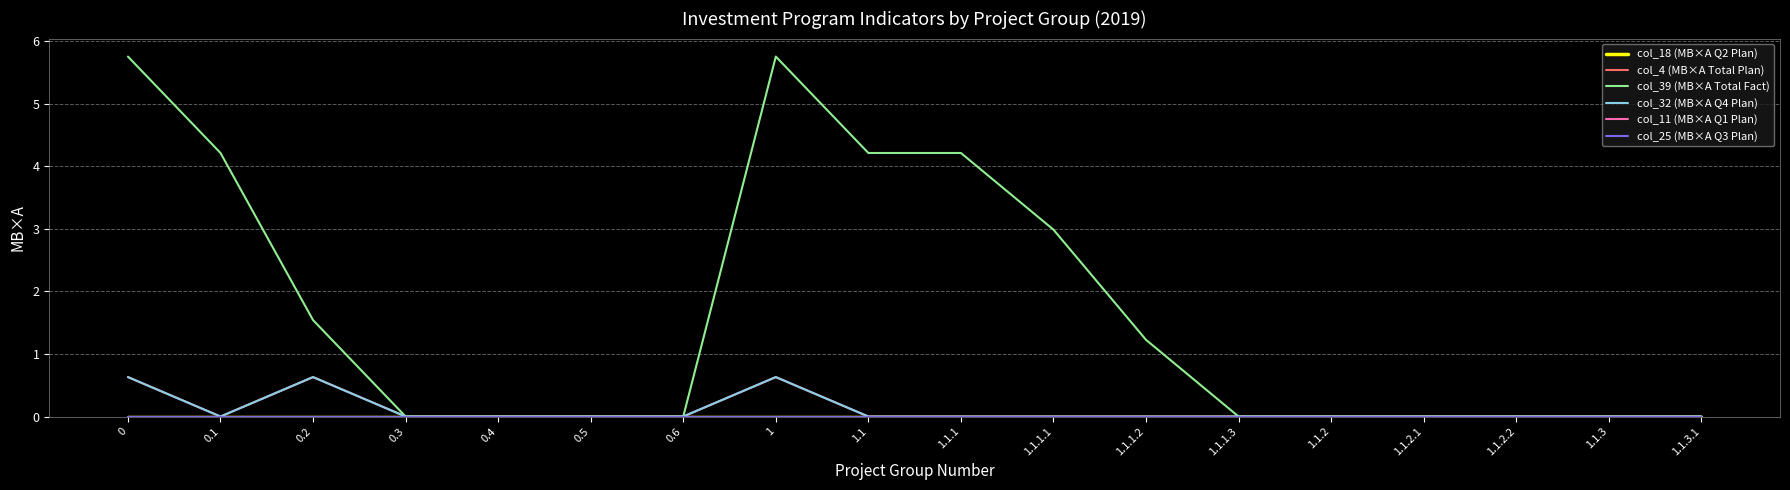

Does the chart display data point markers on the line(s)?

No